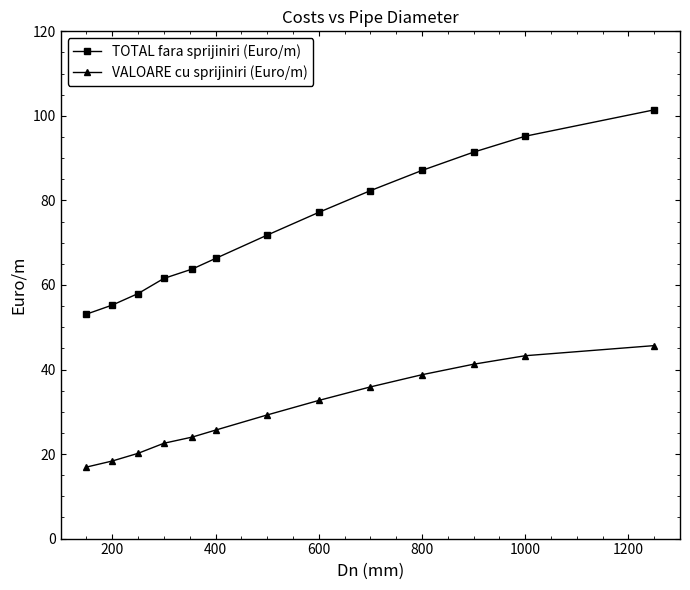

What are all the series names shown in the legend?

TOTAL fara sprijiniri (Euro/m), VALOARE cu sprijiniri (Euro/m)